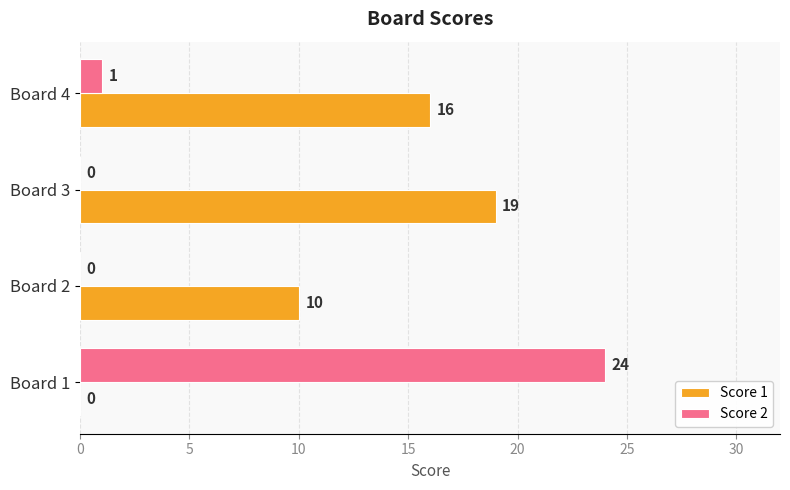

What is the sum of all Score 2 values?

25